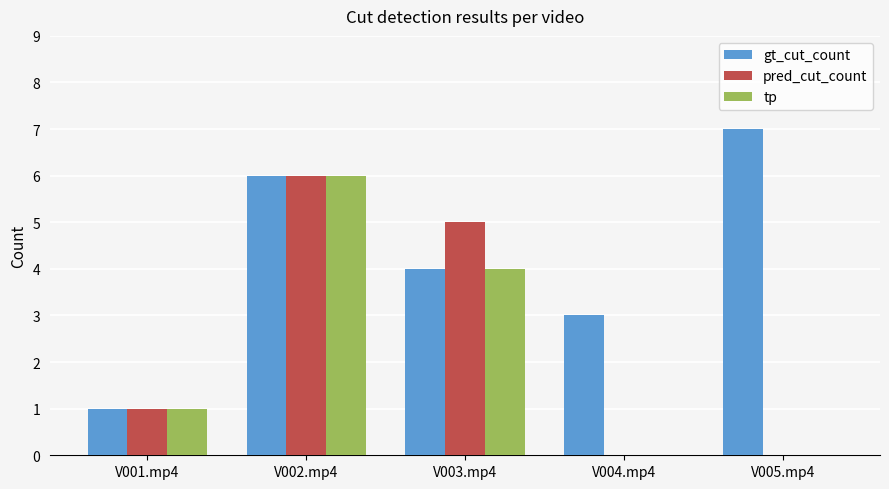

True or false: pred_cut_count has a value of 6 at V002.mp4.

True